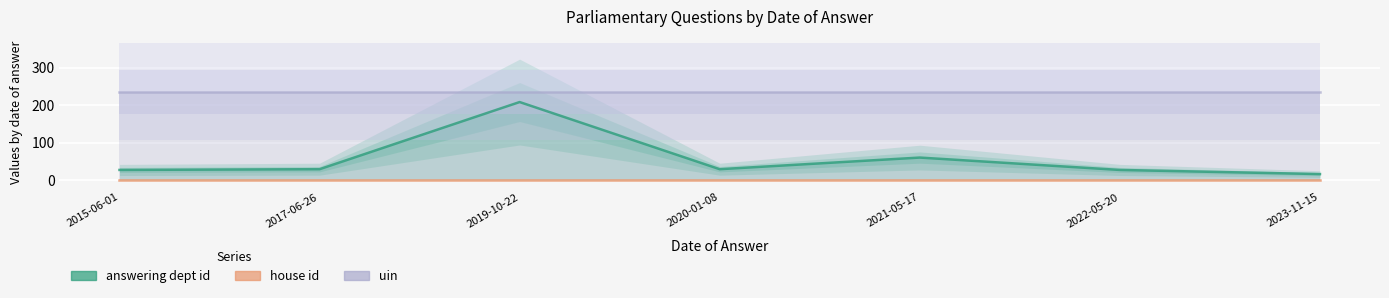

The value of uin at 2022-05-20 is 235. True or false?

True